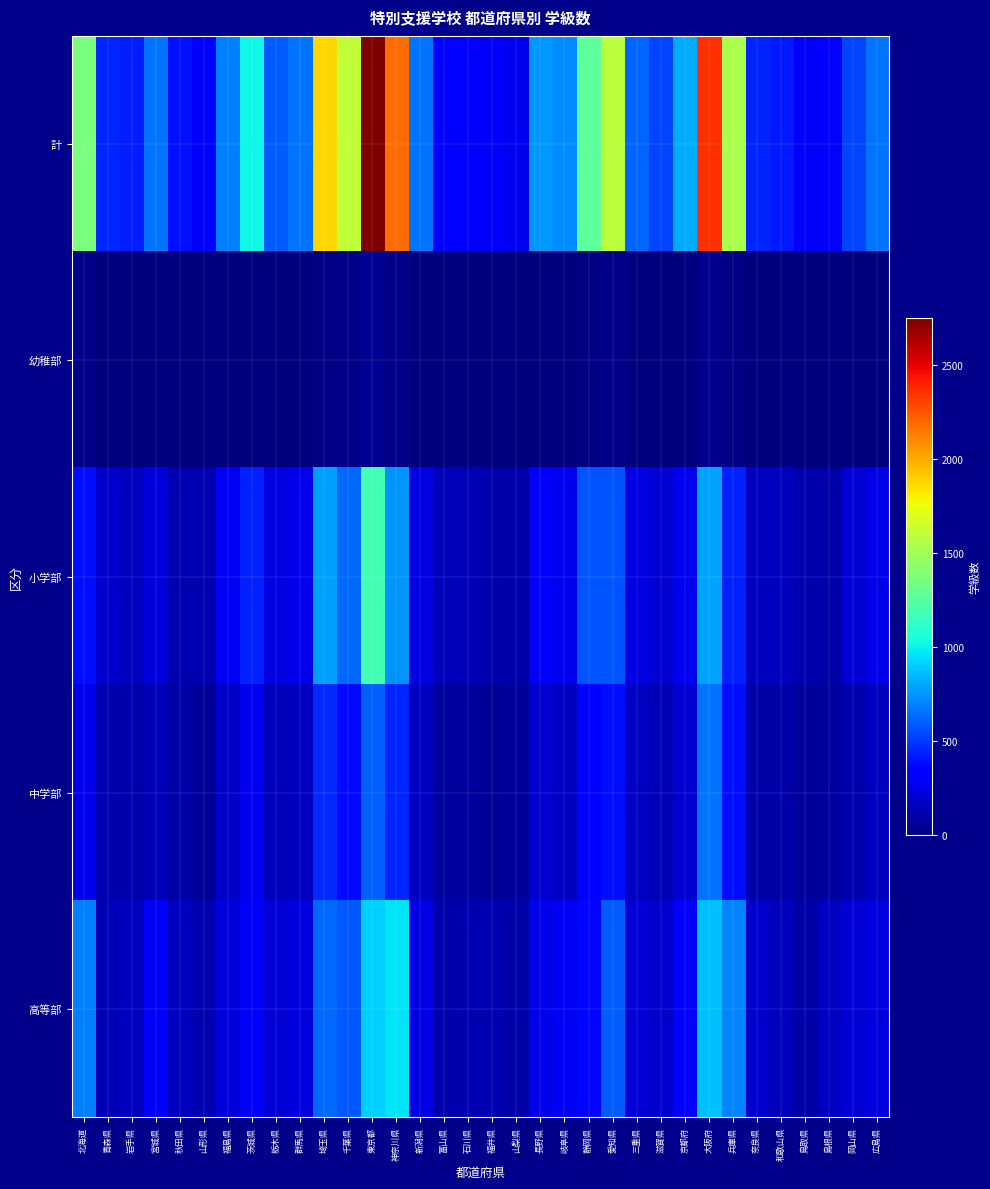

Between 愛知県 and 千葉県, which is larger?

千葉県